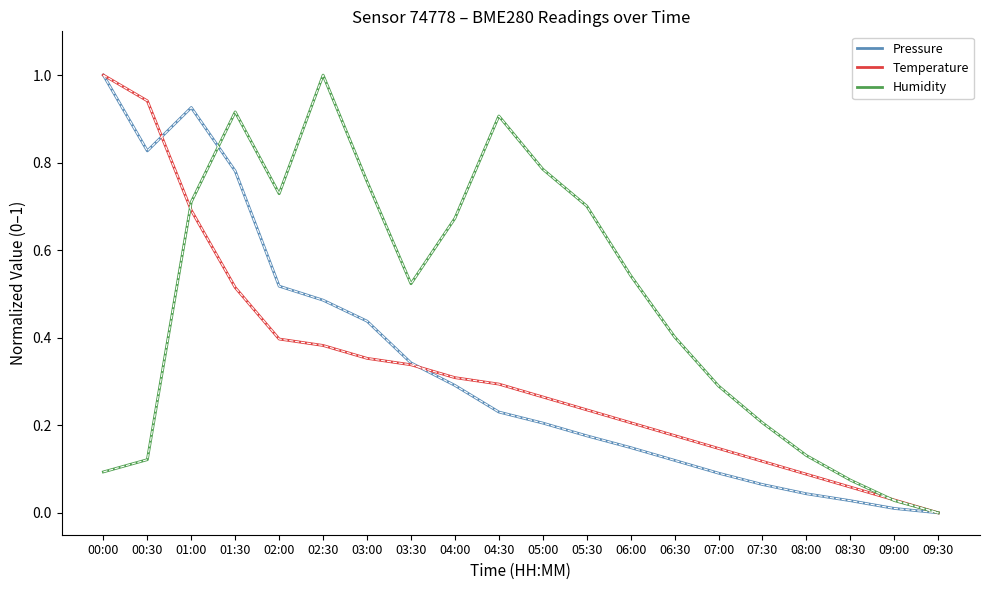

What is the sum of the Temperature values at 01:30 and 08:30?

0.6